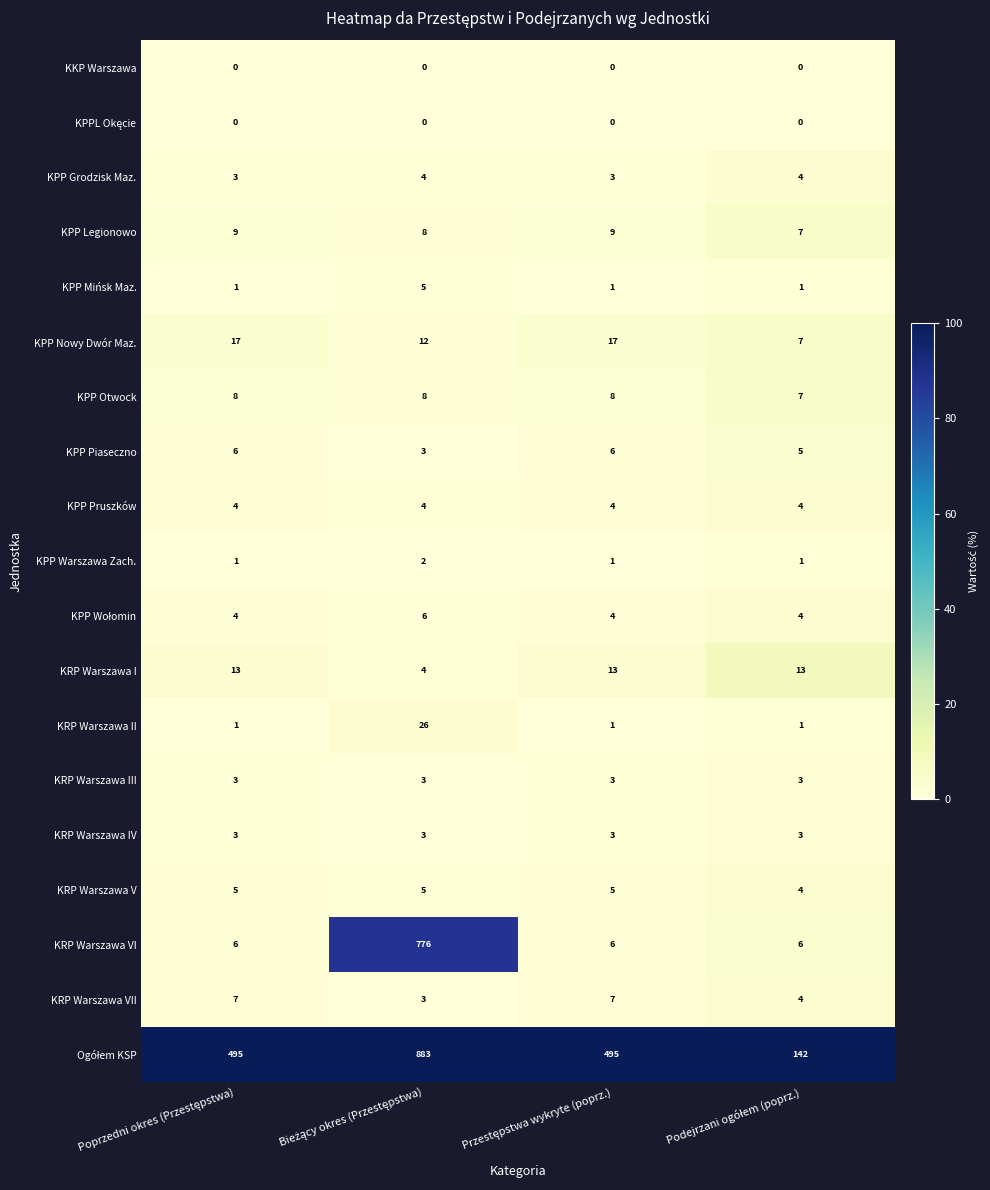

Count the number of categories in the chart.

4